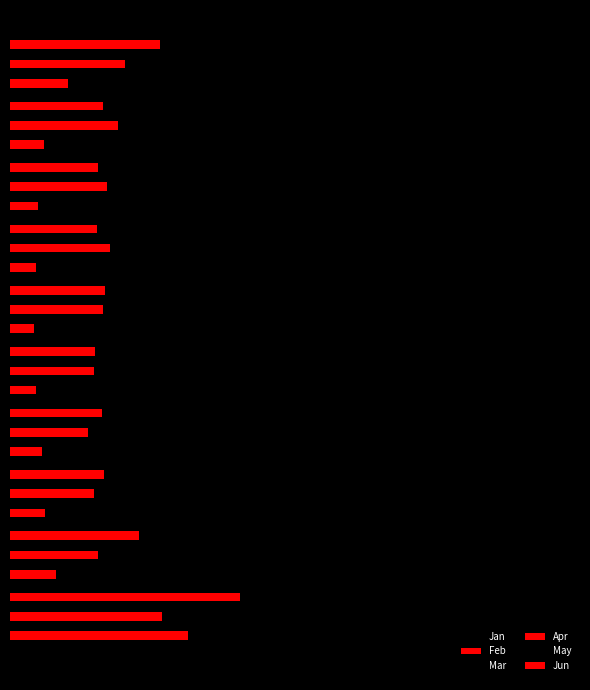

At how many categories does at least one series exceed 0?

10